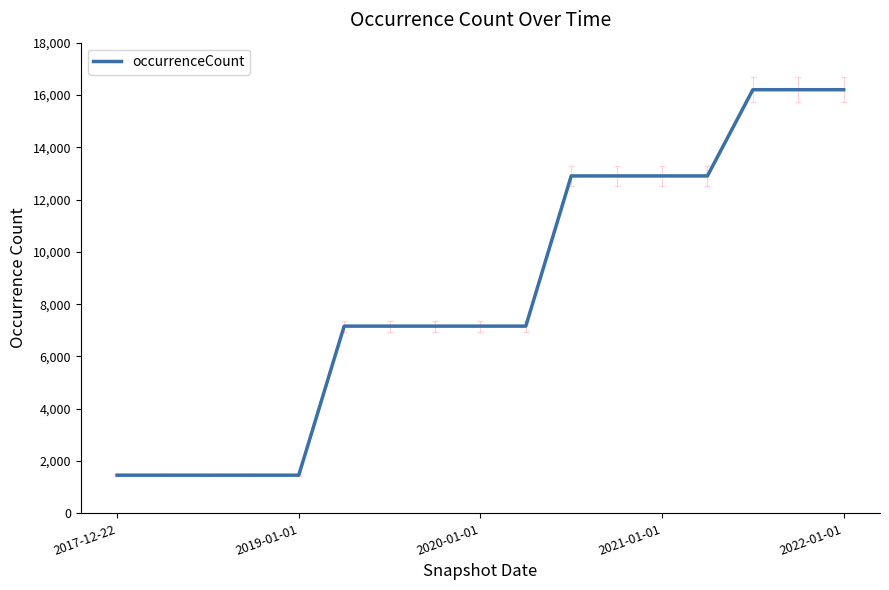

What is the smallest value displayed?

1460